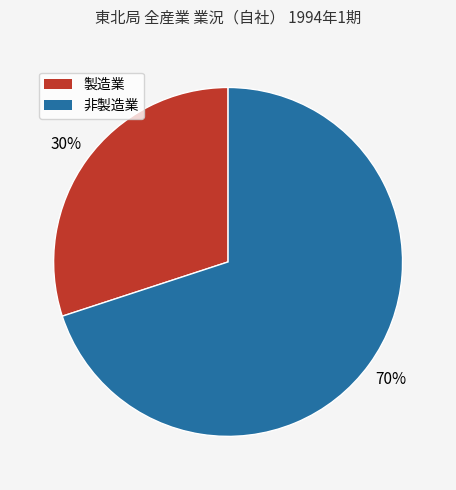

The 製造業 slice represents 37% of the pie. True or false?

False